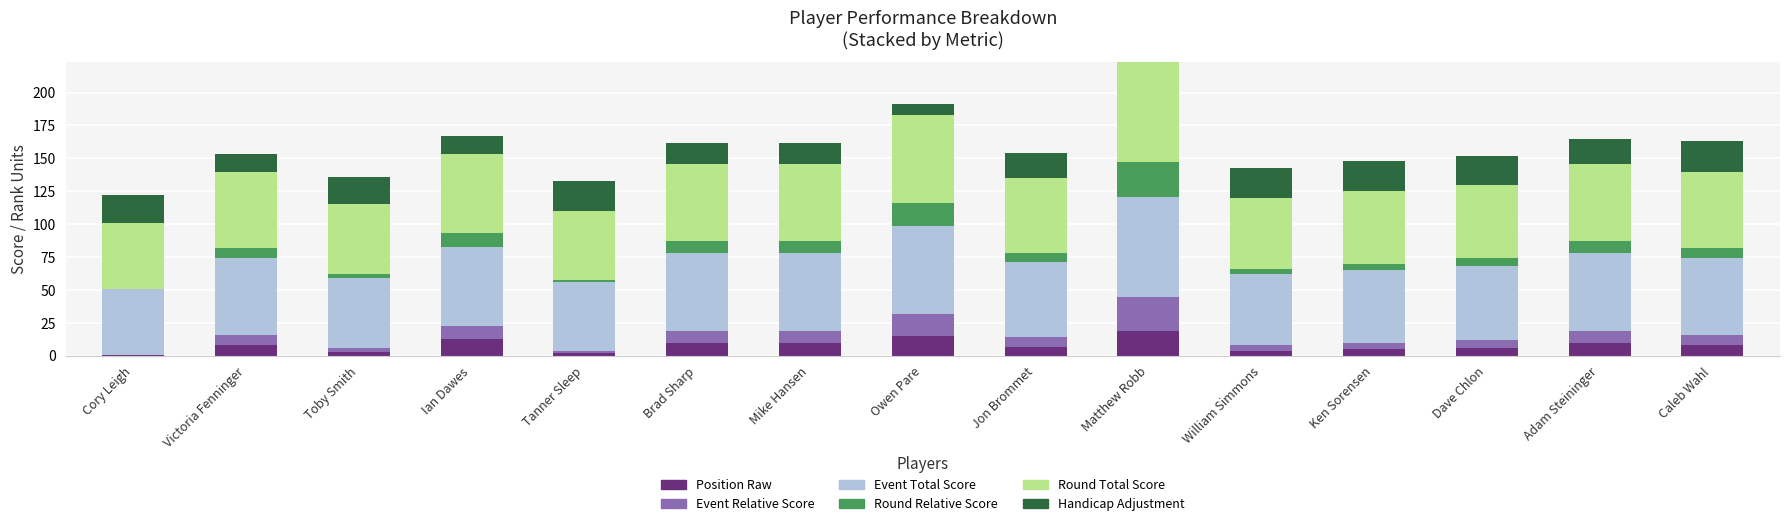

What is the total value across all series at Matthew Robb?

223